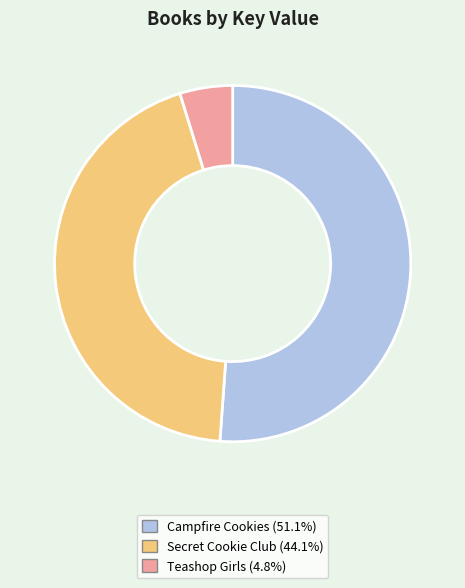

Is the sum of Campfire Cookies and Teashop Girls greater than half?

Yes